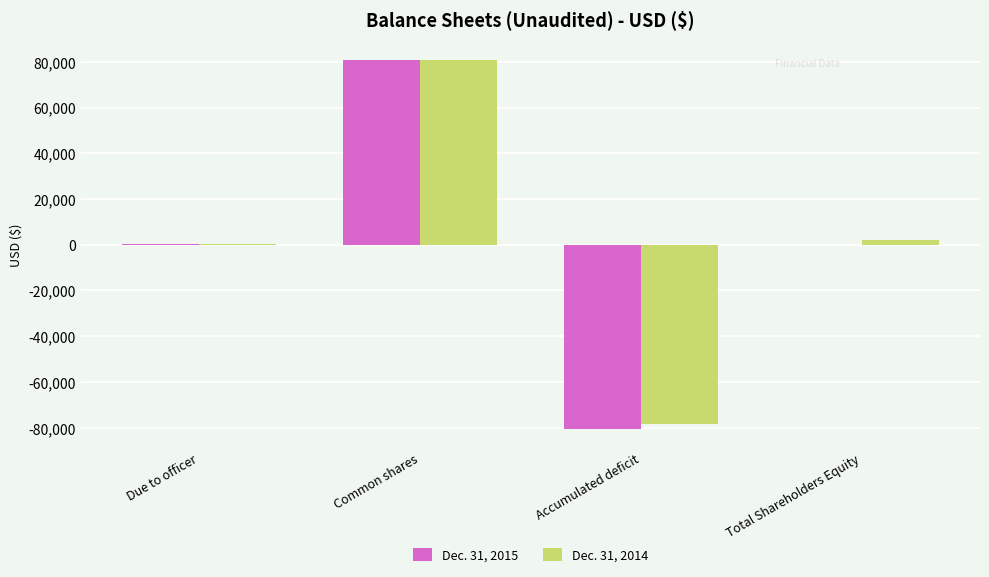

True or false: Dec. 31, 2014 has a value of 41167 at Common shares.

False